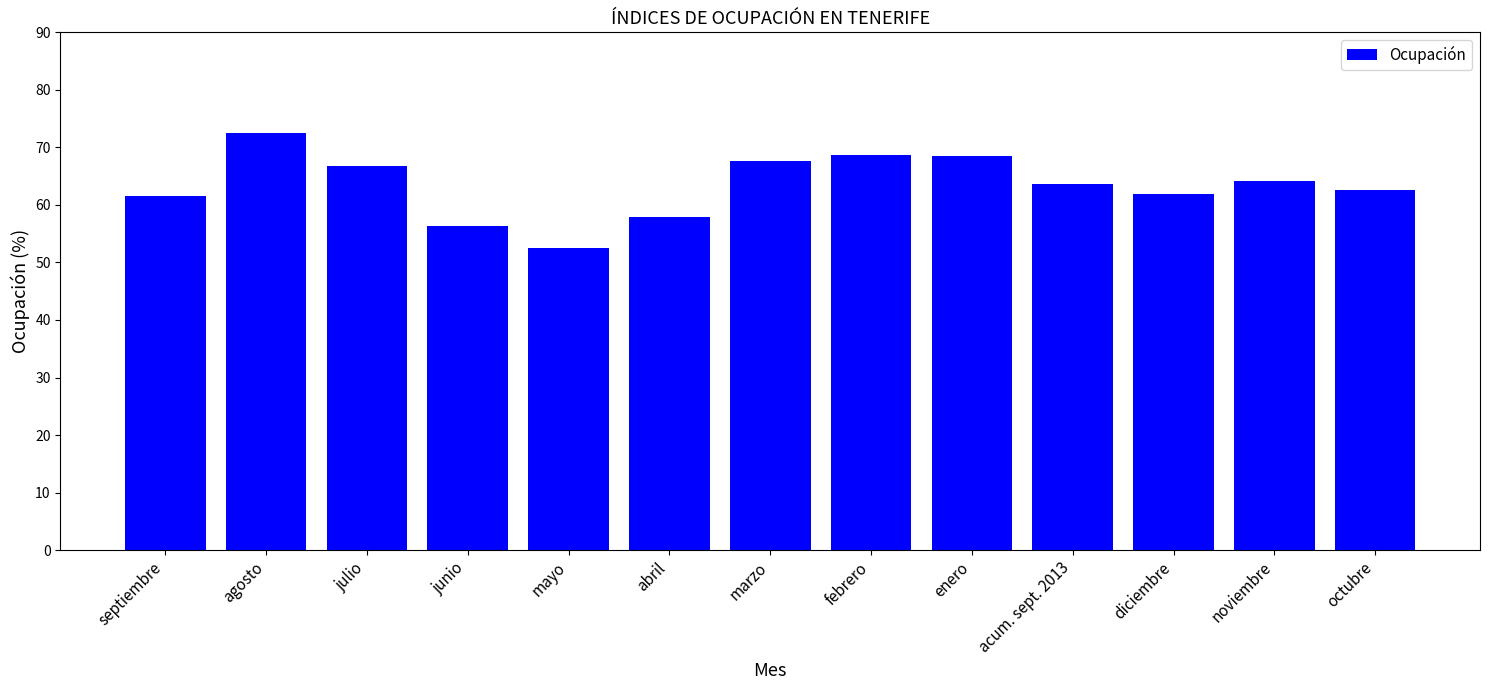

The chart shows a value of 66.7 at julio. True or false?

True